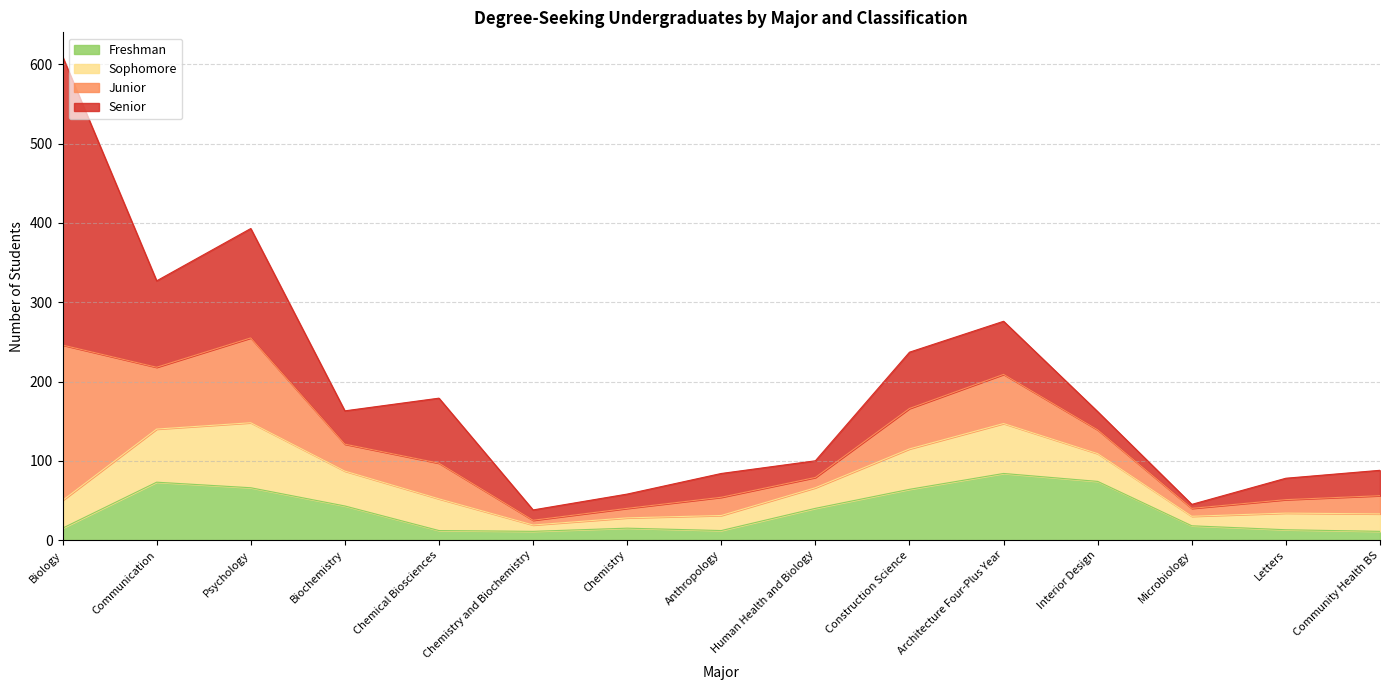

What is the minimum value shown in the chart?

11